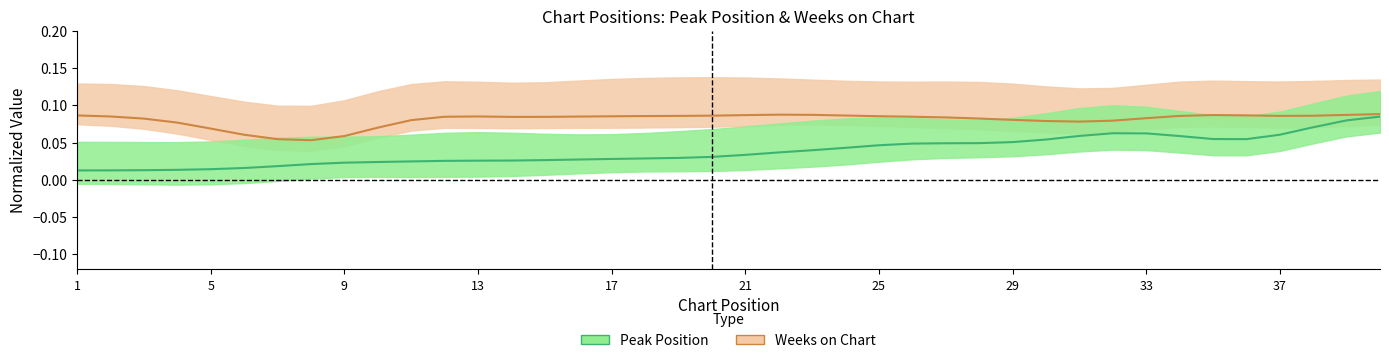

What is the difference between the maximum and second lowest values in the Peak Position series?

0.1